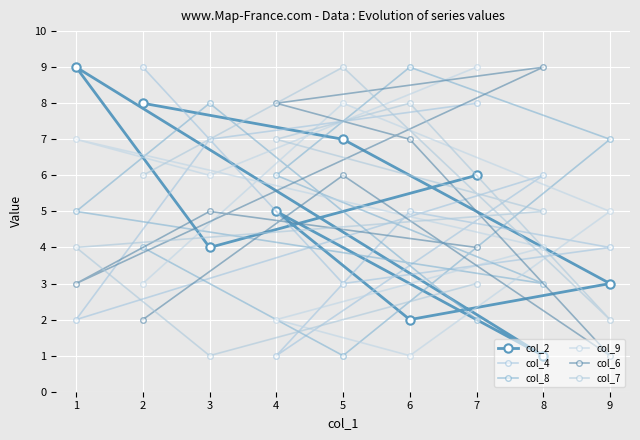

Rank the series at 2 from highest to lowest value.

col_4, col_2, col_7, col_8, col_9, col_6